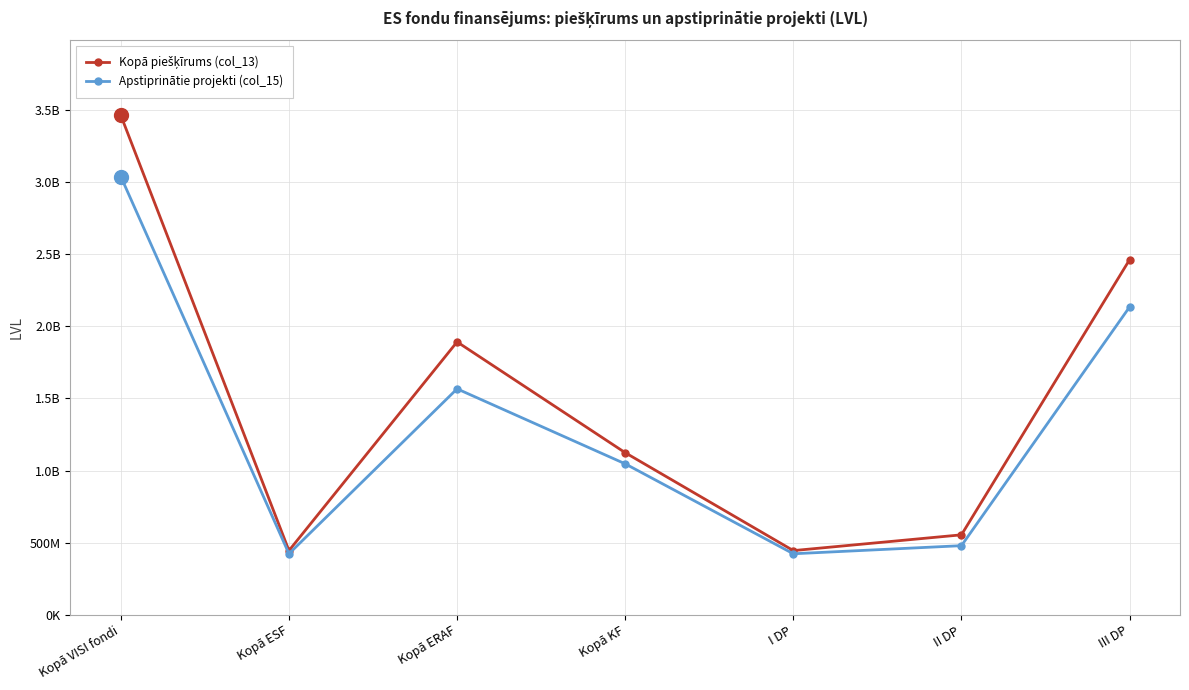

What is the value of the Apstiprinātie projekti (col_15) point at the 3rd from the left?

1566194050.3